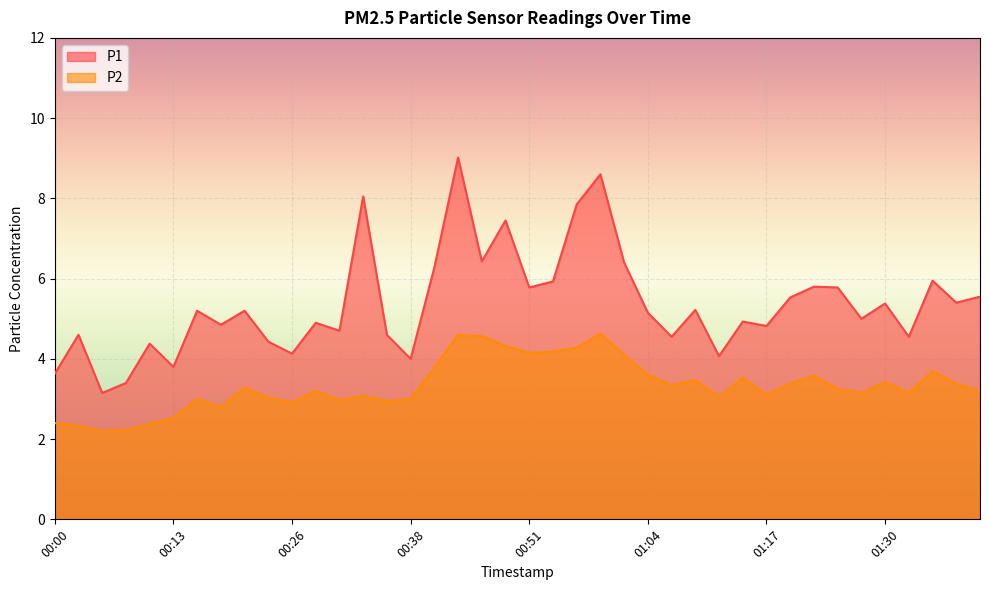

Reading right to left, extract all data points from this chart.

P1: 5.5	5.4	6.0	4.5	5.4	5.0	5.8	5.8	5.5	4.8	4.9	4.1	5.2	4.5	5.2	6.4	8.6	7.8	5.9	5.8	7.5	6.4	9.0	6.3	4.0	4.6	8.1	4.7	4.9	4.1	4.4	5.2	4.8	5.2	3.8	4.4	3.4	3.1	4.6	3.6
P2: 3.2	3.4	3.7	3.1	3.4	3.1	3.2	3.6	3.4	3.1	3.5	3.0	3.5	3.4	3.6	4.1	4.6	4.3	4.2	4.2	4.3	4.6	4.6	3.8	3.0	3.0	3.1	3.0	3.2	2.9	3.0	3.3	2.8	3.0	2.5	2.4	2.2	2.2	2.3	2.4